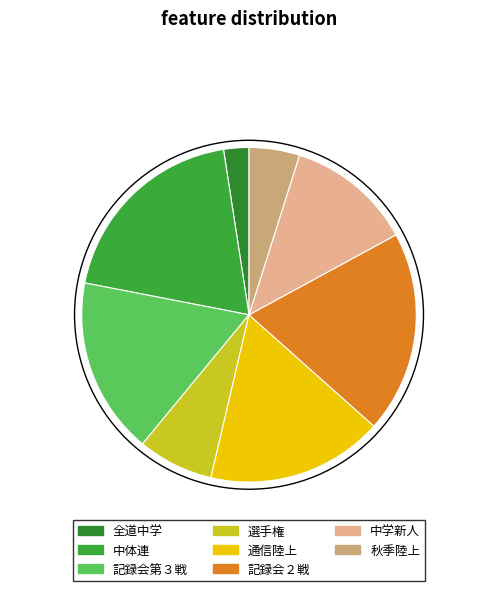

How many segments does this pie chart have?

8